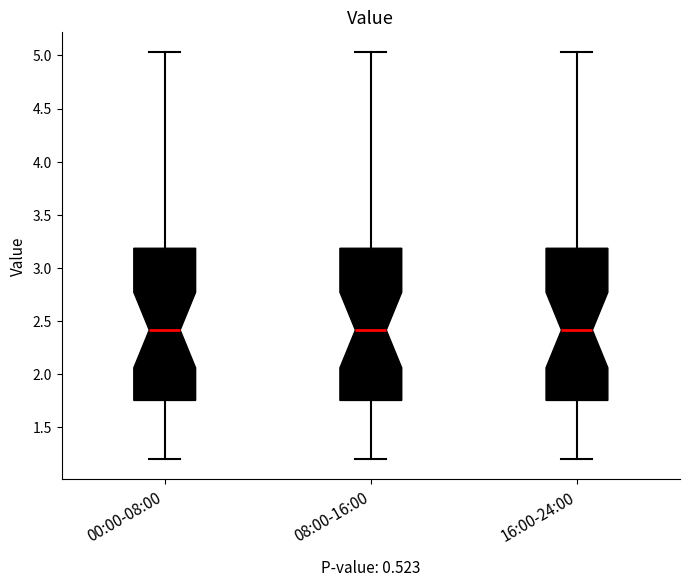

Reading left to right, read every box against the y-axis: the position of its median line, the range the box covers, and the ends of its whiskers. The values are not printed on the chart, so give them approximately, as read against the axis.

00:00-08:00: median 2.40, box 1.75 to 3.20, whiskers 1.20 to 5.05
08:00-16:00: median 2.40, box 1.75 to 3.20, whiskers 1.20 to 5.05
16:00-24:00: median 2.40, box 1.75 to 3.20, whiskers 1.20 to 5.05